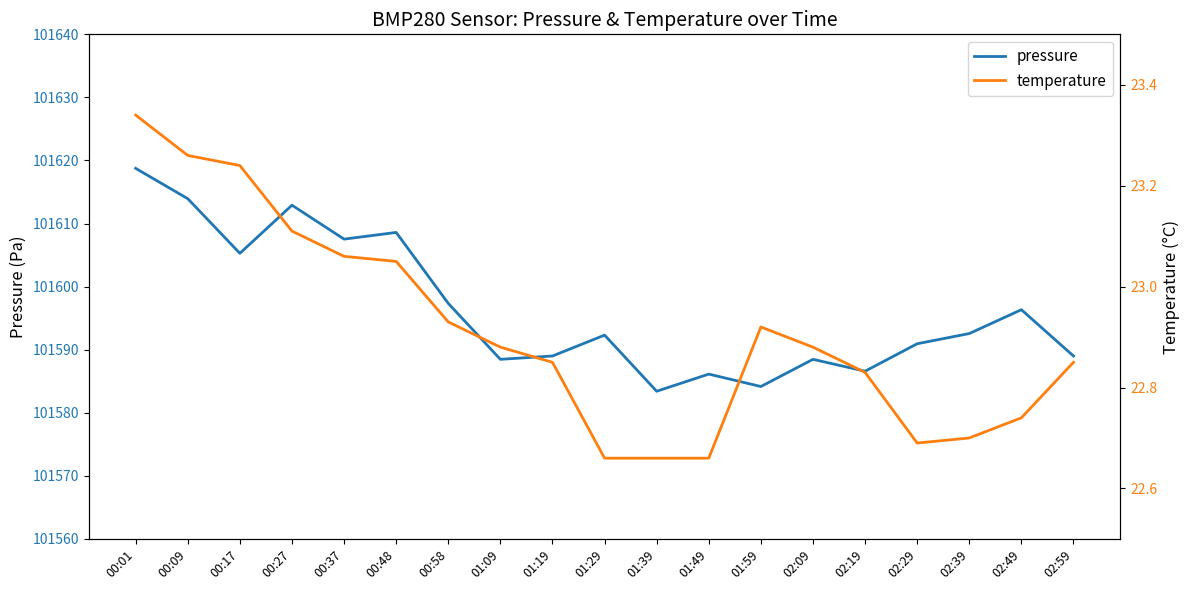

The value of temperature at 02:29 is 31.7. True or false?

False